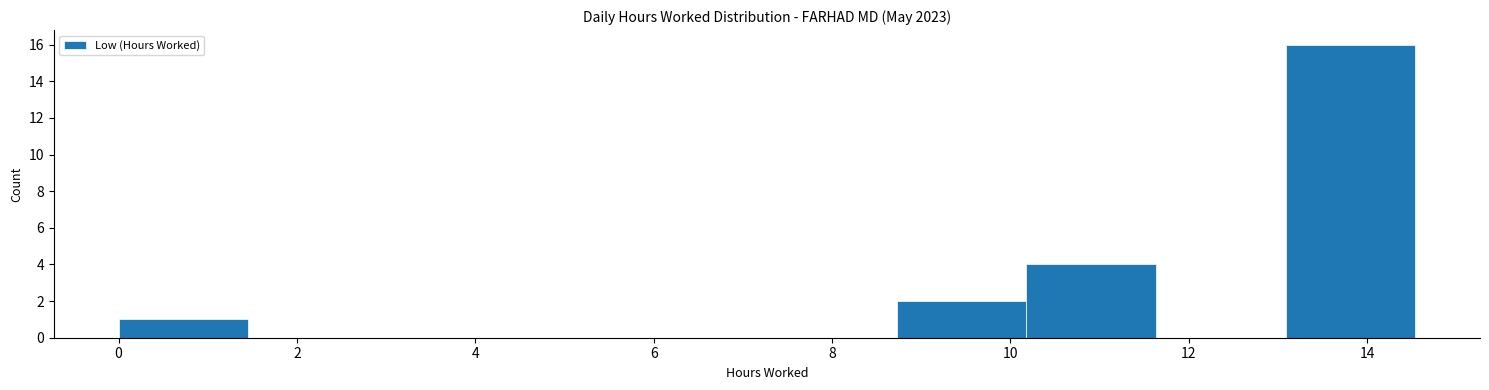

Reading left to right, list every bar in this chart as the range it spans on the x-axis followed by its height. Neither the bar edges nor the heights are printed on the chart, so give them approximately, as read against the axes.

0.0 to 1.4: 1
1.4 to 3.0: 0
3.0 to 4.4: 0
4.4 to 5.8: 0
5.8 to 7.2: 0
7.2 to 8.8: 0
8.8 to 10.2: 2
10.2 to 11.6: 4
11.6 to 13.0: 0
13.0 to 14.6: 16